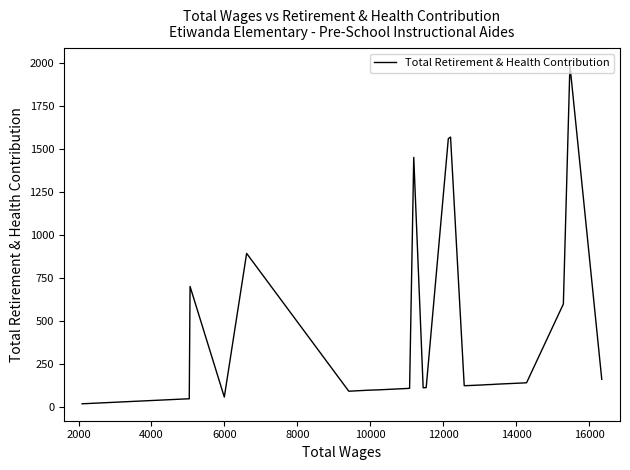

What is the difference between the maximum and minimum values?

1965